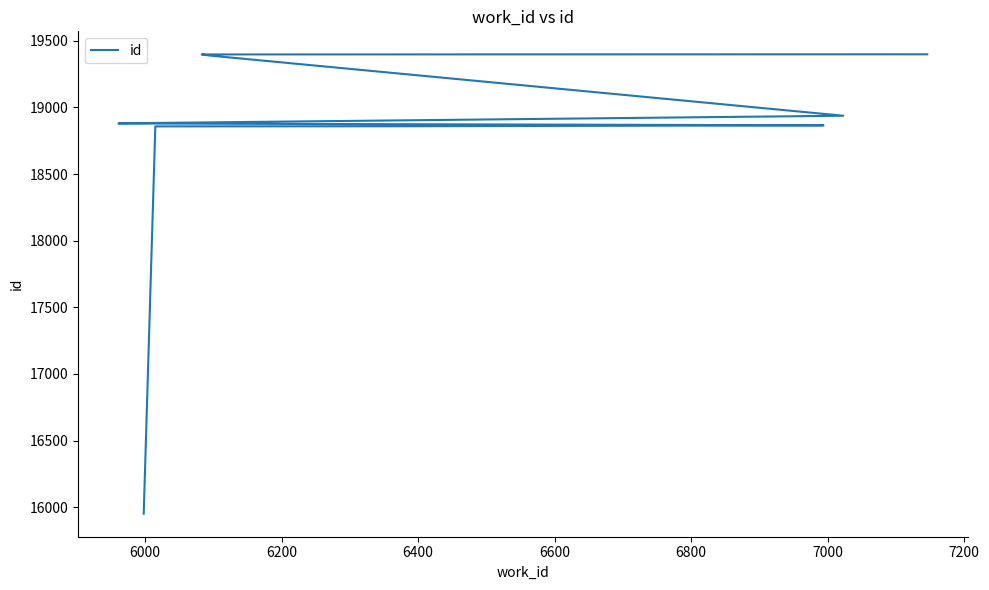

At which label is the value closest to 17675?

6000